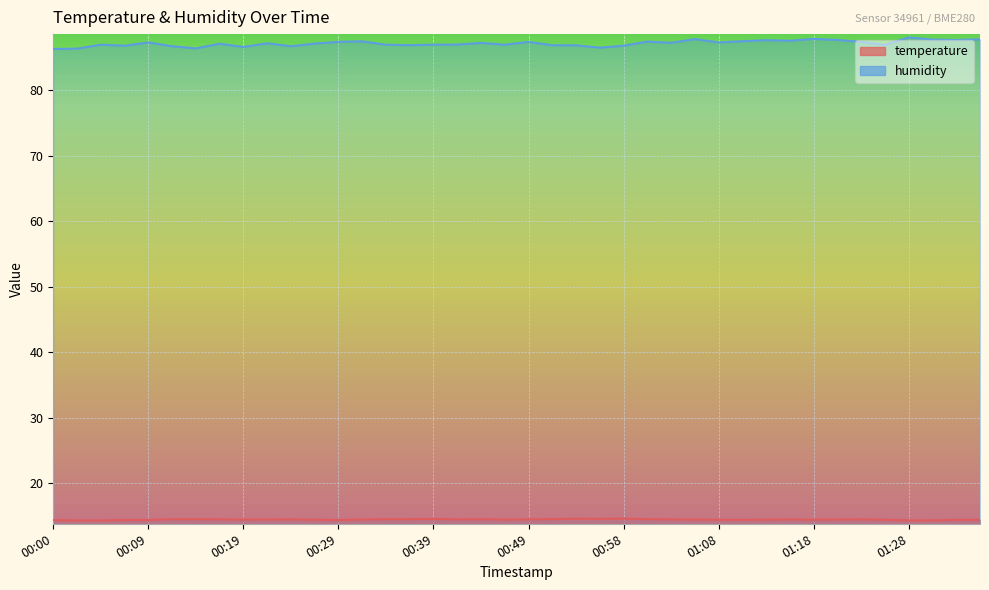

What is the minimum value for temperature?

14.3